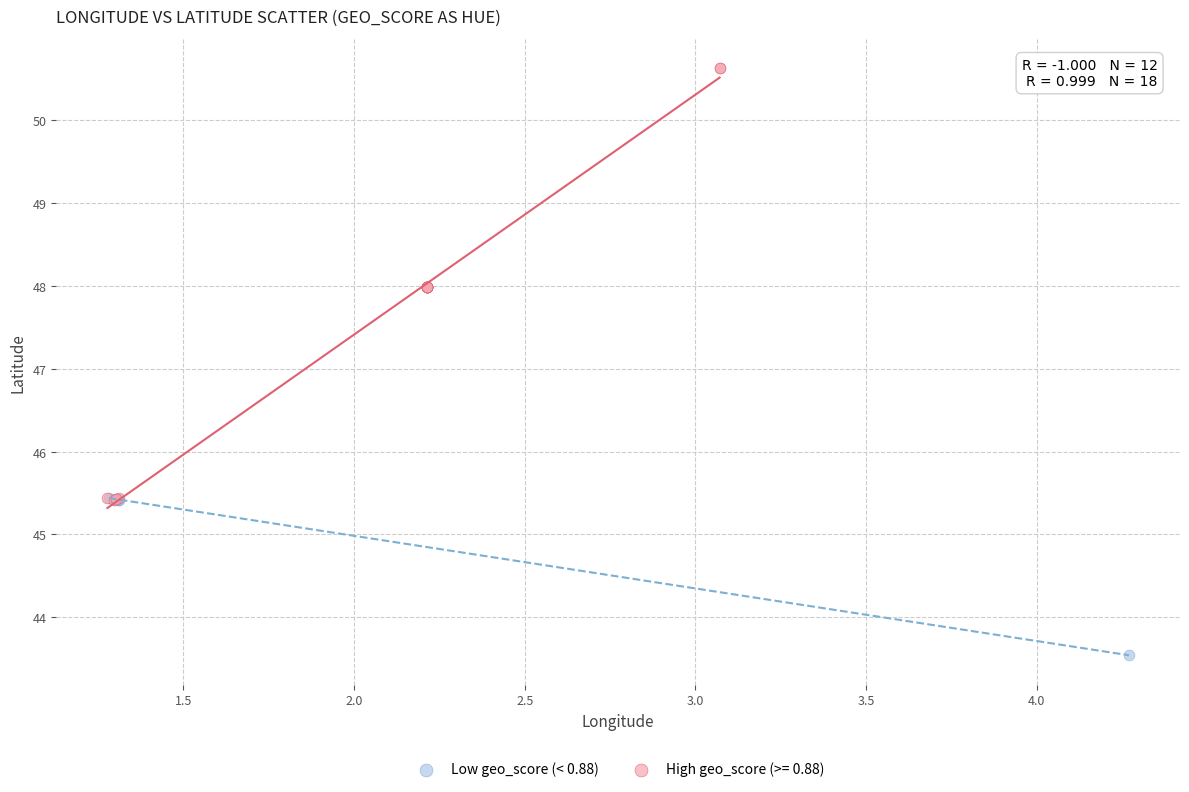

Which series has the widest spread of Y values?

High geo_score (>= 0.88)